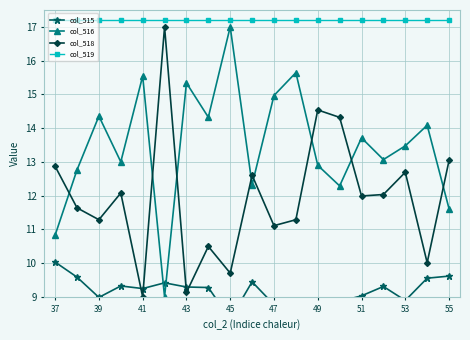

How many categories are shown in the chart?

19